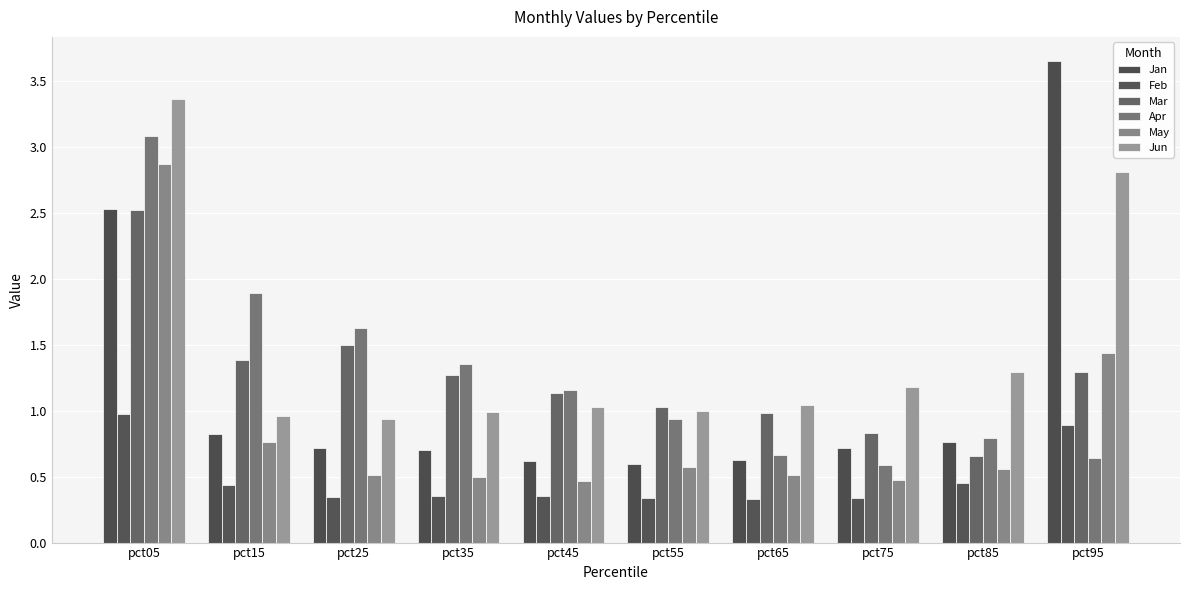

Reading right to left, extract all data points from this chart.

Jan: 3.7	0.8	0.7	0.6	0.6	0.6	0.7	0.7	0.8	2.5
Feb: 0.9	0.5	0.3	0.3	0.3	0.4	0.4	0.3	0.4	1.0
Mar: 1.3	0.7	0.8	1.0	1.0	1.1	1.3	1.5	1.4	2.5
Apr: 0.6	0.8	0.6	0.7	0.9	1.2	1.4	1.6	1.9	3.1
May: 1.4	0.6	0.5	0.5	0.6	0.5	0.5	0.5	0.8	2.9
Jun: 2.8	1.3	1.2	1.0	1.0	1.0	1.0	0.9	1.0	3.4